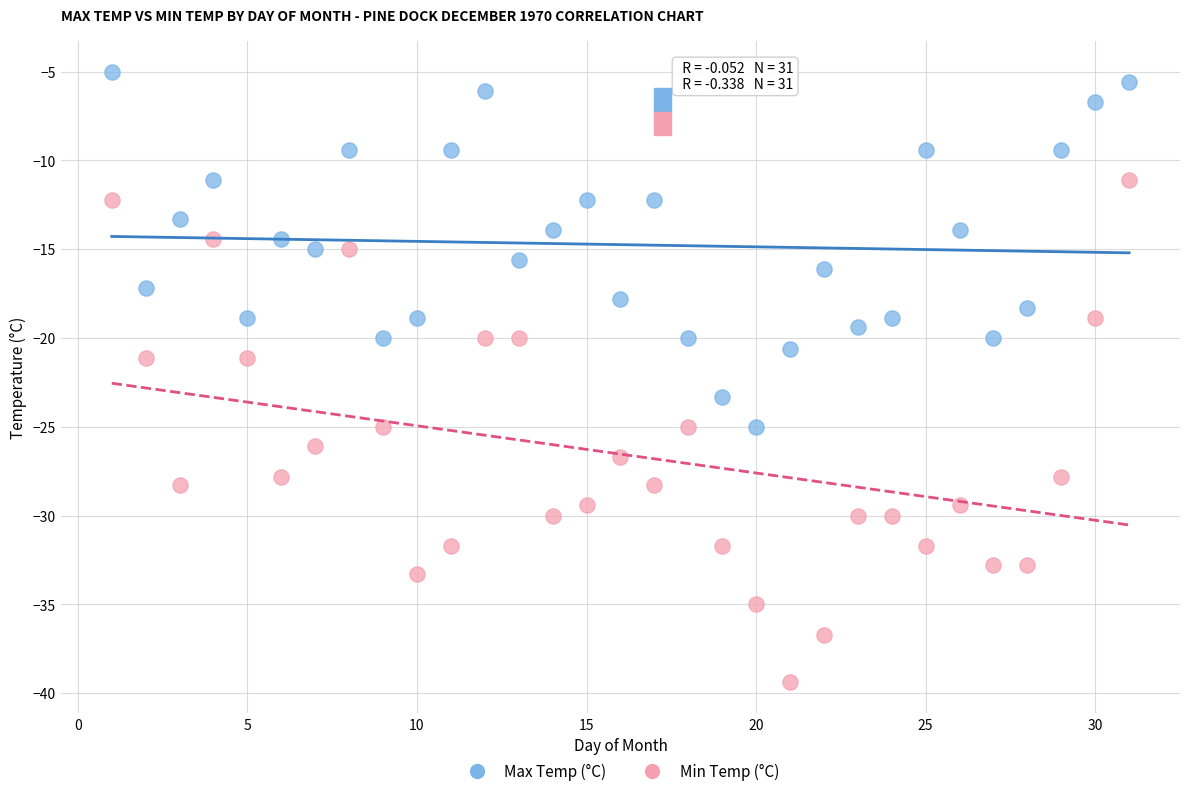

Which series has the widest spread of Y values?

Min Temp (°C)